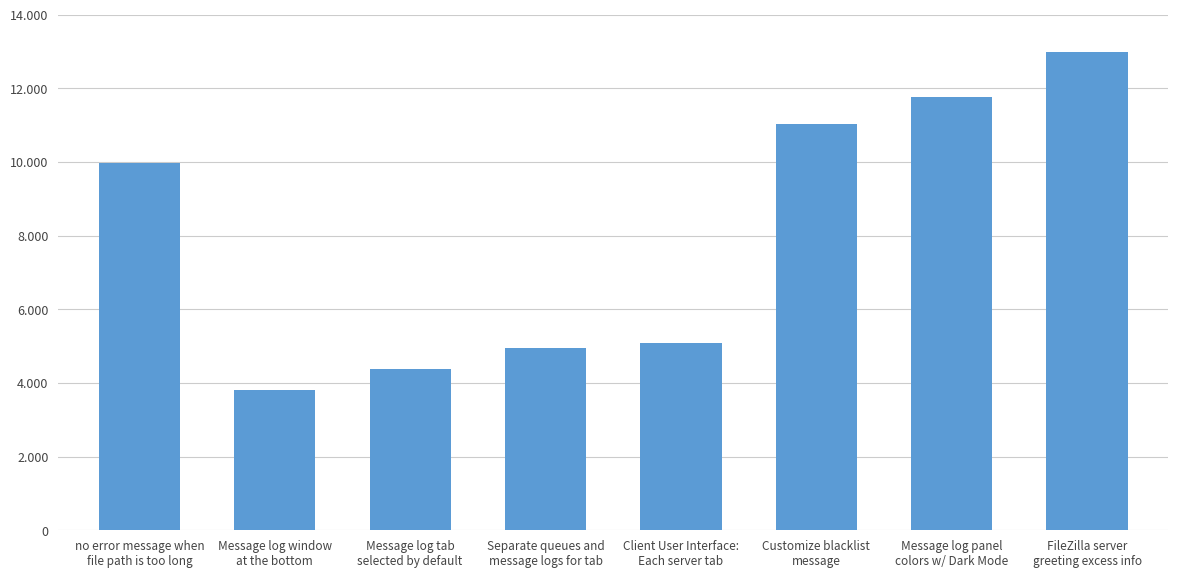

What is the change in value from Message log window
at the bottom to FileZilla server
greeting excess info?

+9163